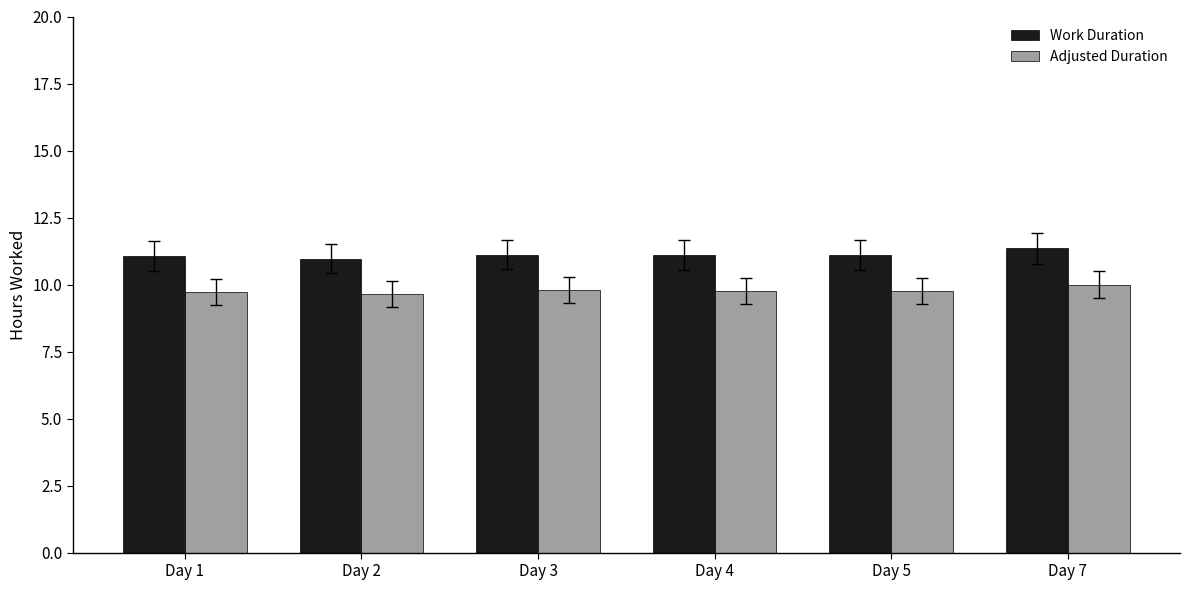

List the series in order of their overall mean, lowest first.

Adjusted Duration, Work Duration